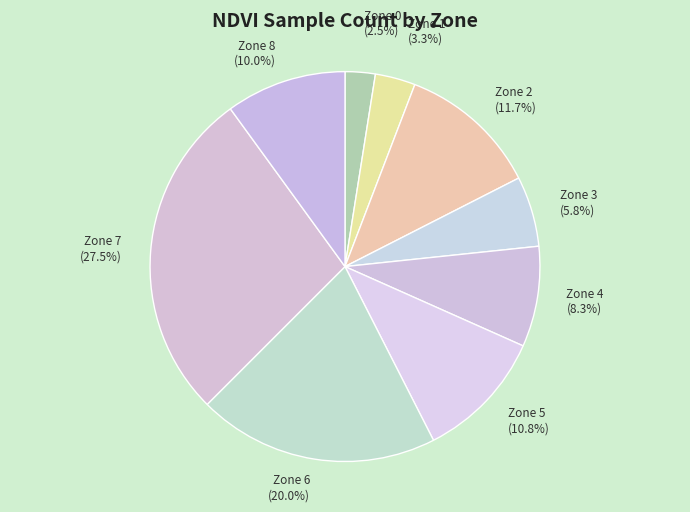

How many slices are in this pie chart?

9